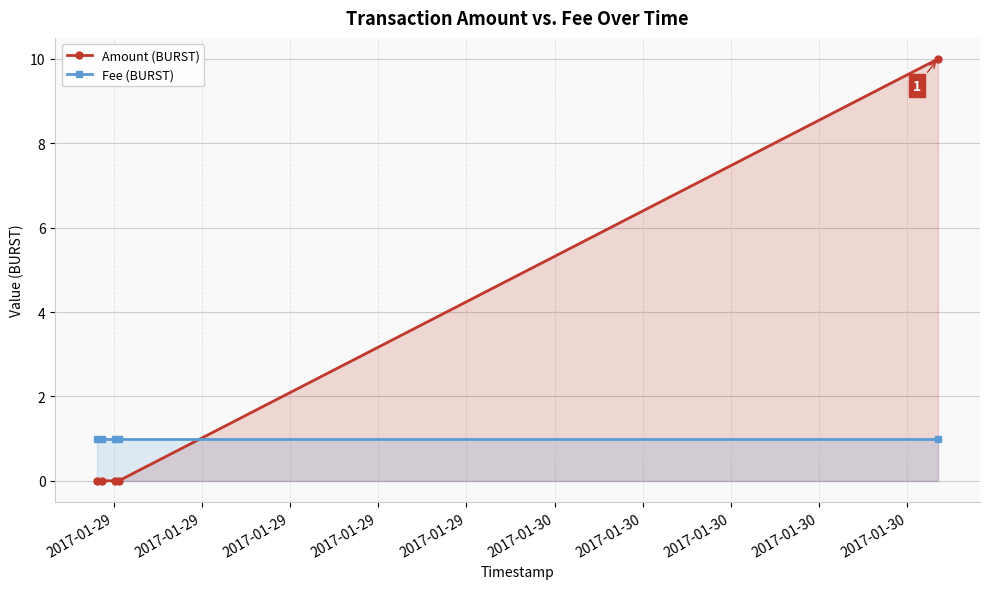

Does the chart display data point markers on the line(s)?

Yes